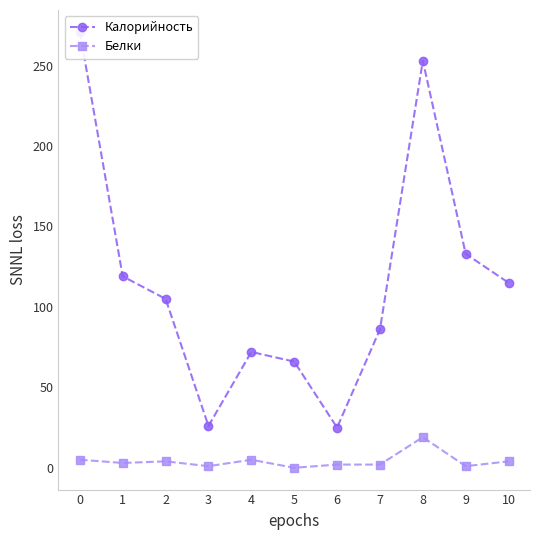

What are all the series names shown in the legend?

Калорийность, Белки